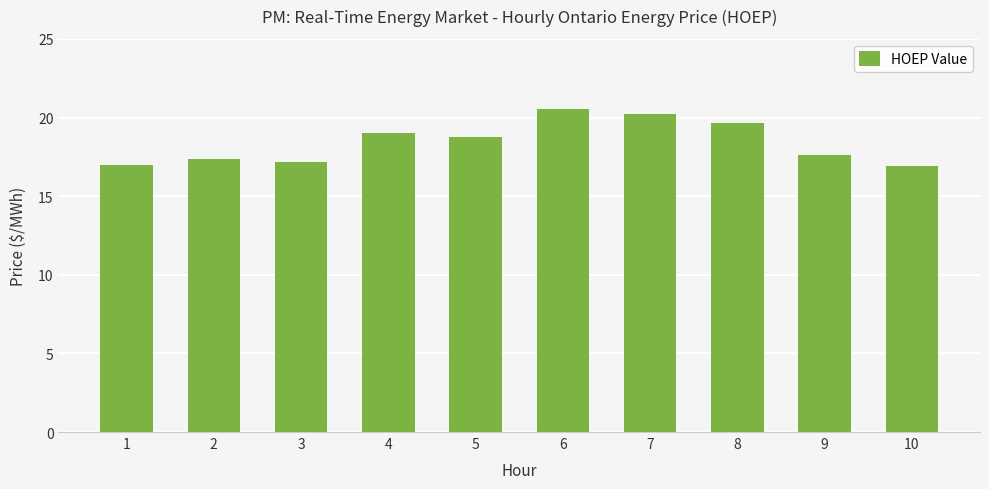

Where is the data nearest to the value 18?

9